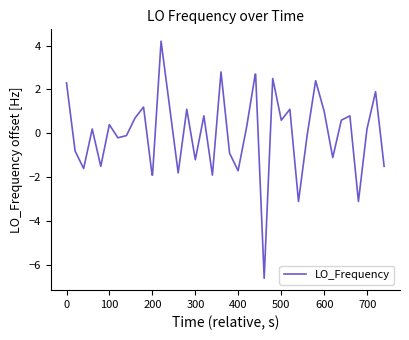

What is the maximum value shown in the chart?

4.2